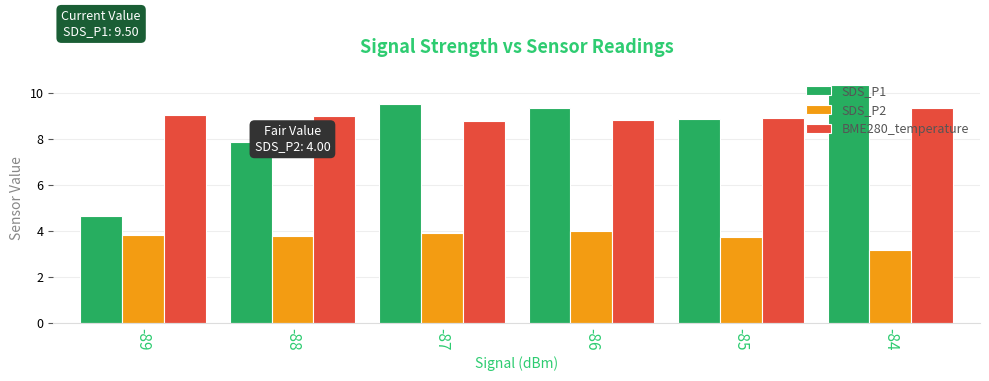

Is the value of SDS_P1 at -84 greater than the value of SDS_P2 at -87?

Yes